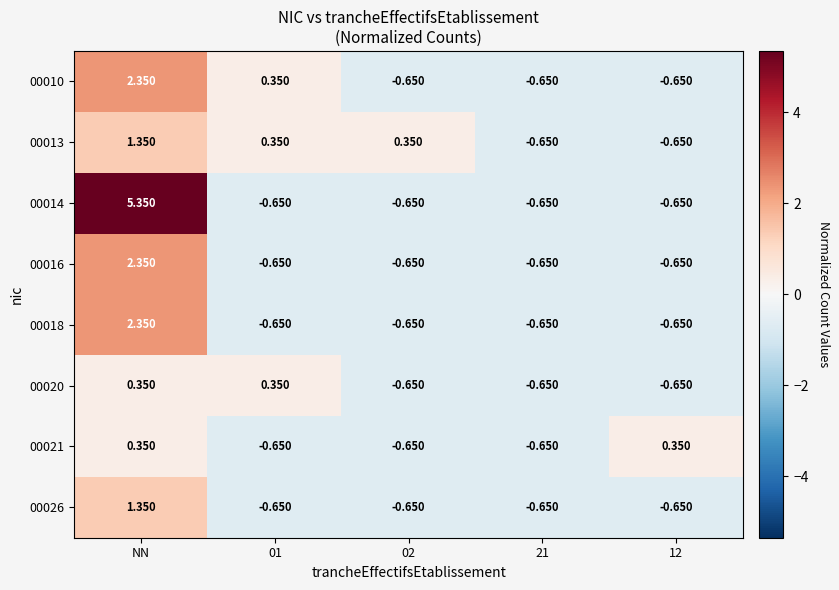

At which label does 00020 first exceed 0?

NN